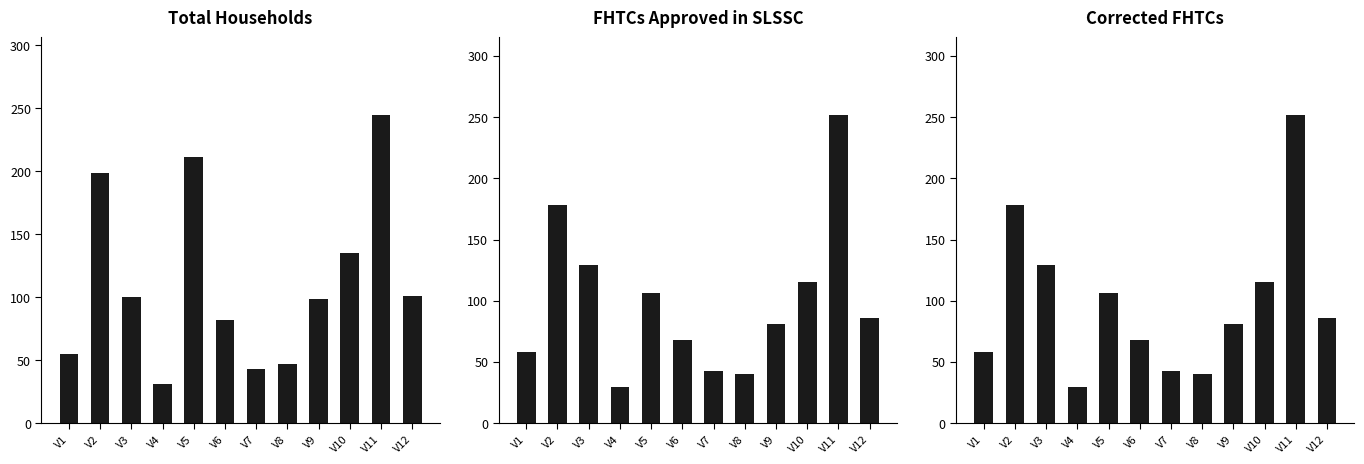

What is the sum of the Corrected FHTCs values at V1 and V6?

126